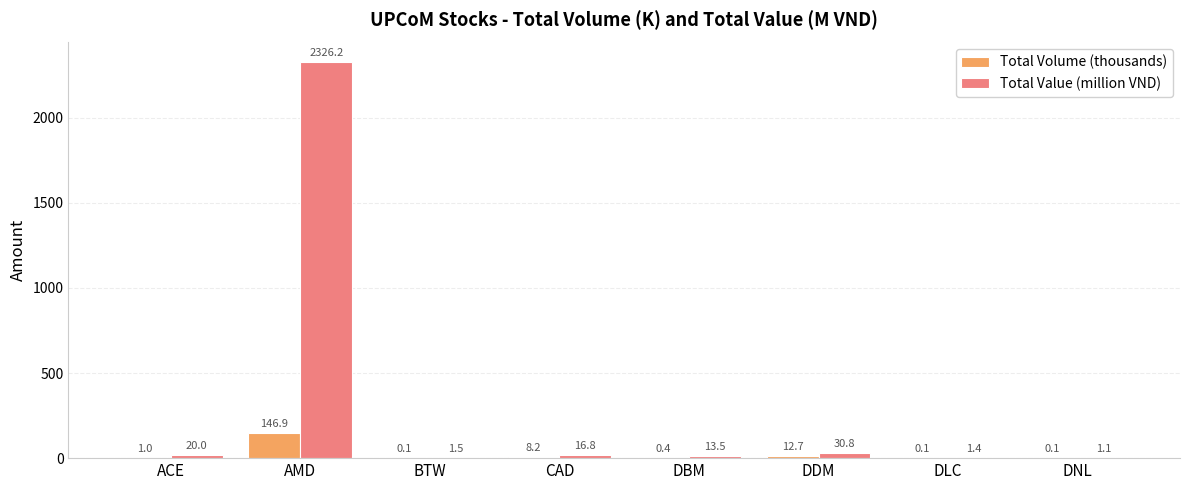

Are the bars grouped side by side (vs. stacked)?

Yes